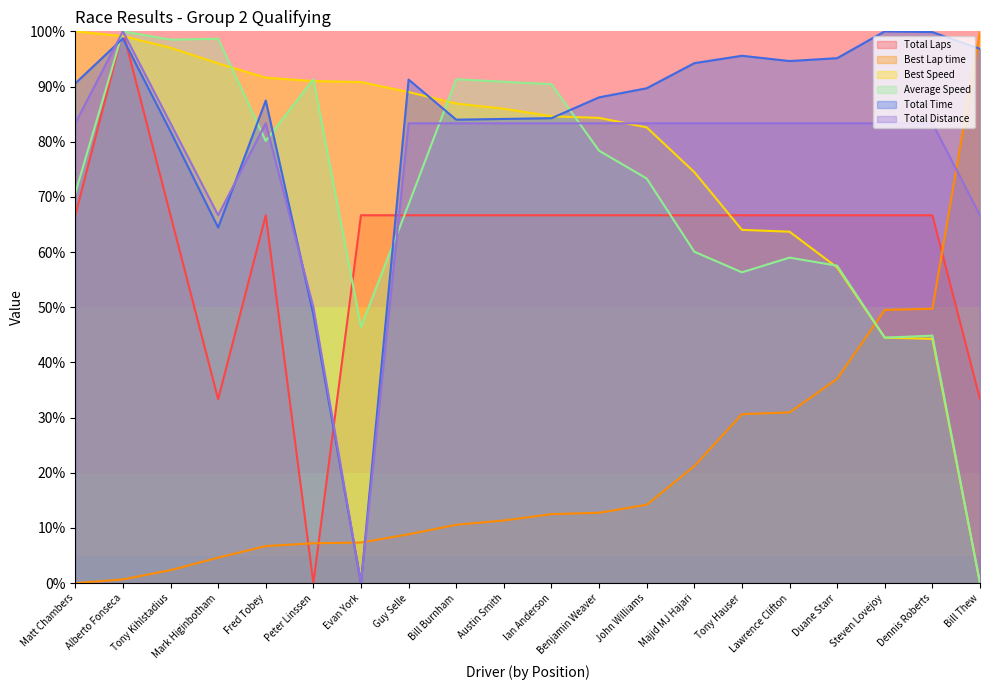

What is the sum of the Best Speed values at Tony Hauser and Austin Smith?

150.0